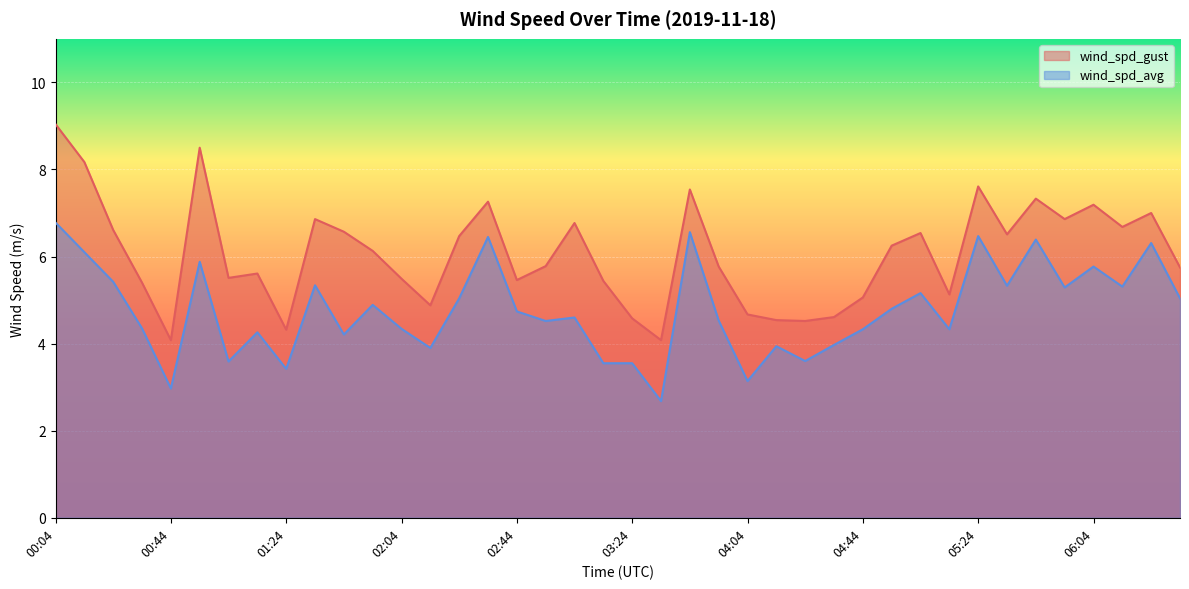

At which label does wind_spd_gust first exceed 6?

00:04